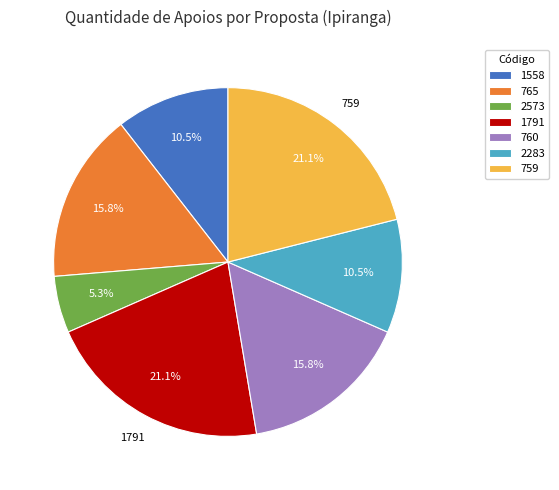

Do 1791 and 759 together represent more than half of the pie?

No